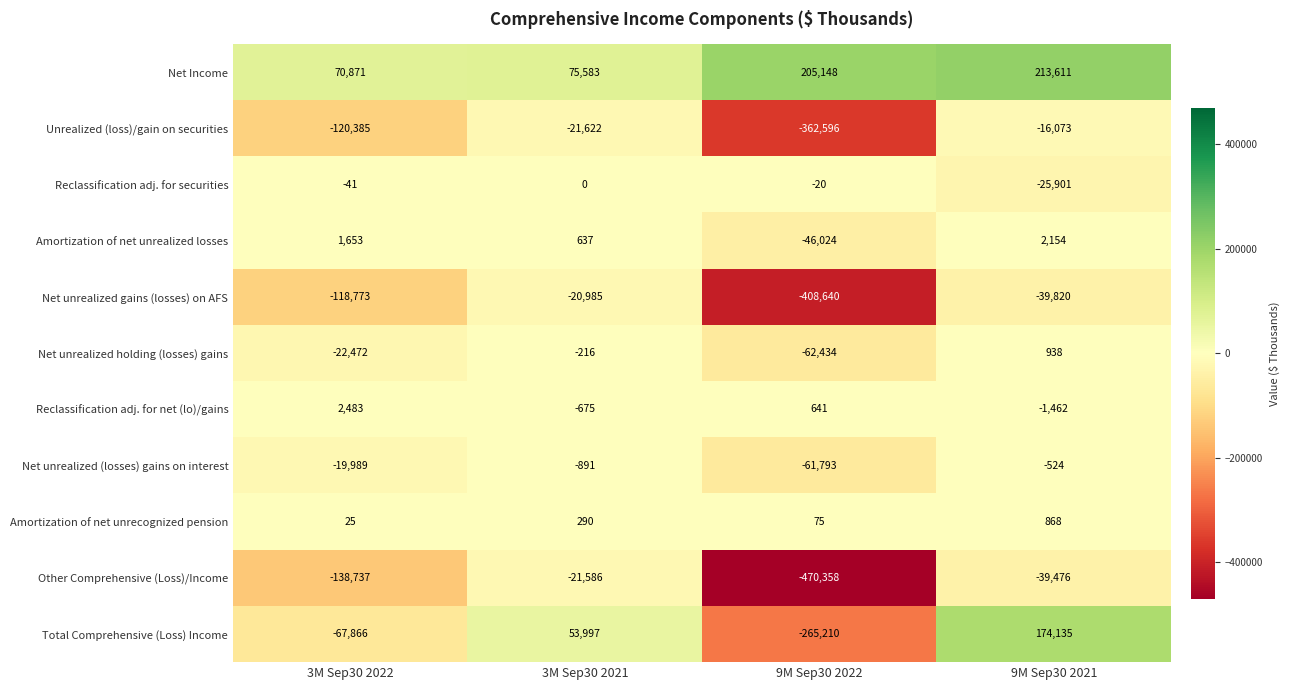

What is the sum of the Unrealized (loss)/gain on securities values at 9M Sep30 2021 and 9M Sep30 2022?

-378669